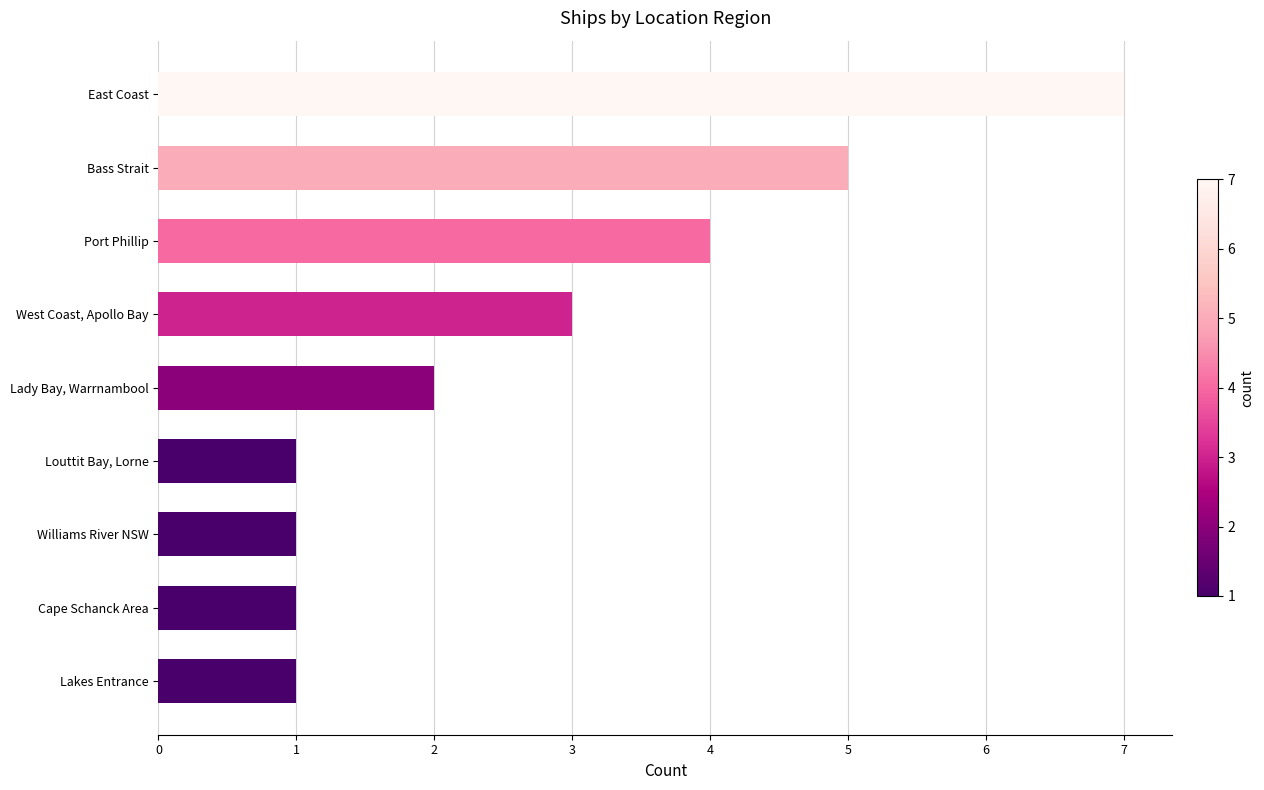

The chart shows a value of 1 at Williams River NSW. True or false?

True